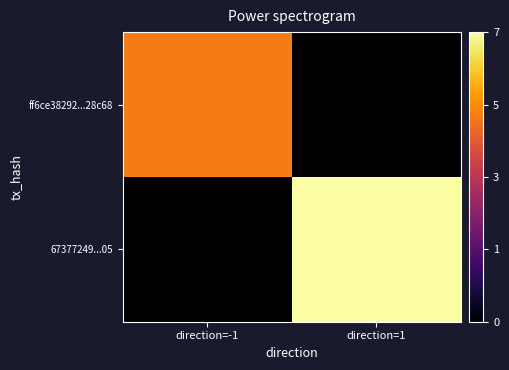

Which series changed the most between direction=-1 and direction=1?

67377249...05